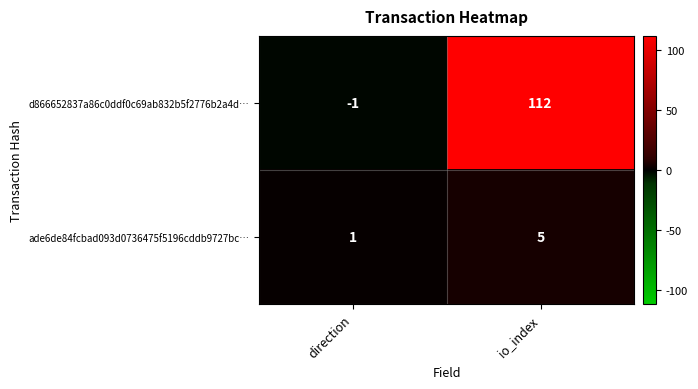

What is the average value of the ade6de84fcbad093d0736475f5196cddb9727bc… series?

3